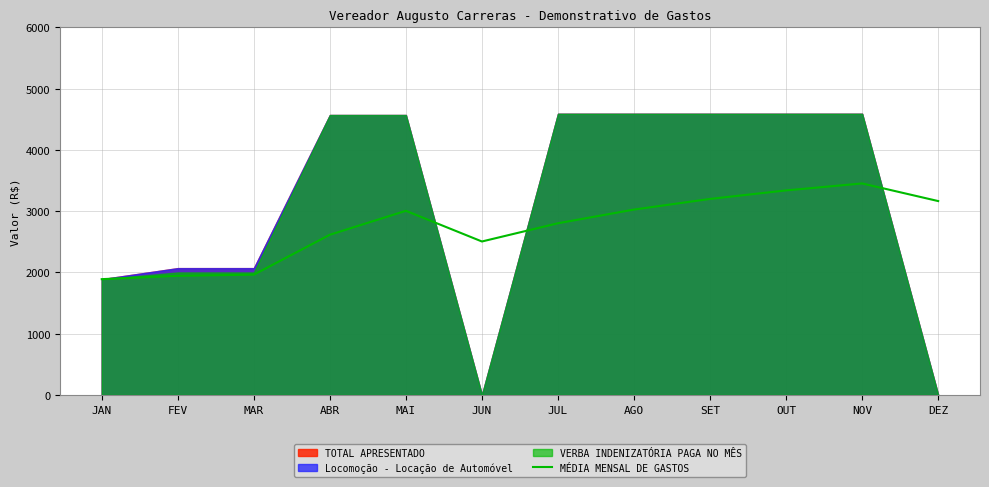

Is it true that the value at JUN is 4430.5?

False